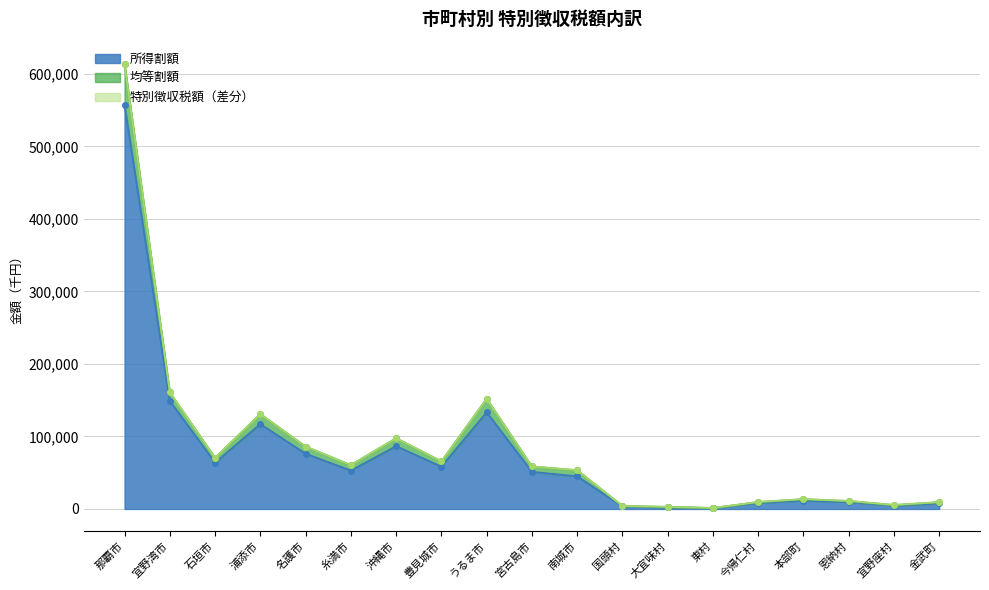

What position from the right is 宜野湾市?

18